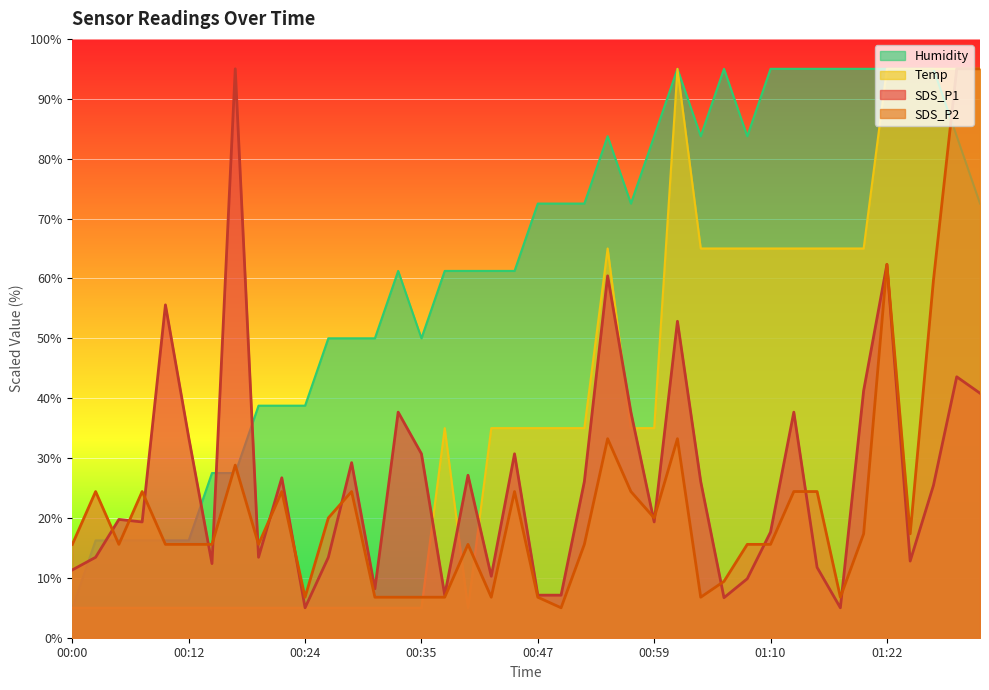

True or false: Humidity has a value of 61.3 at 00:40.

True